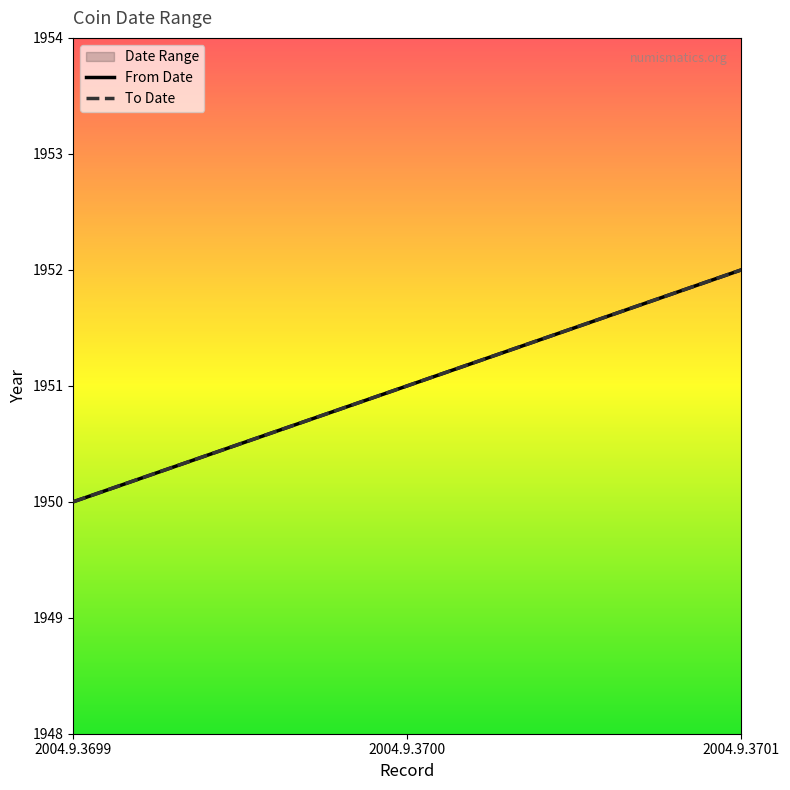

What is the sum of all From Date values?

5853